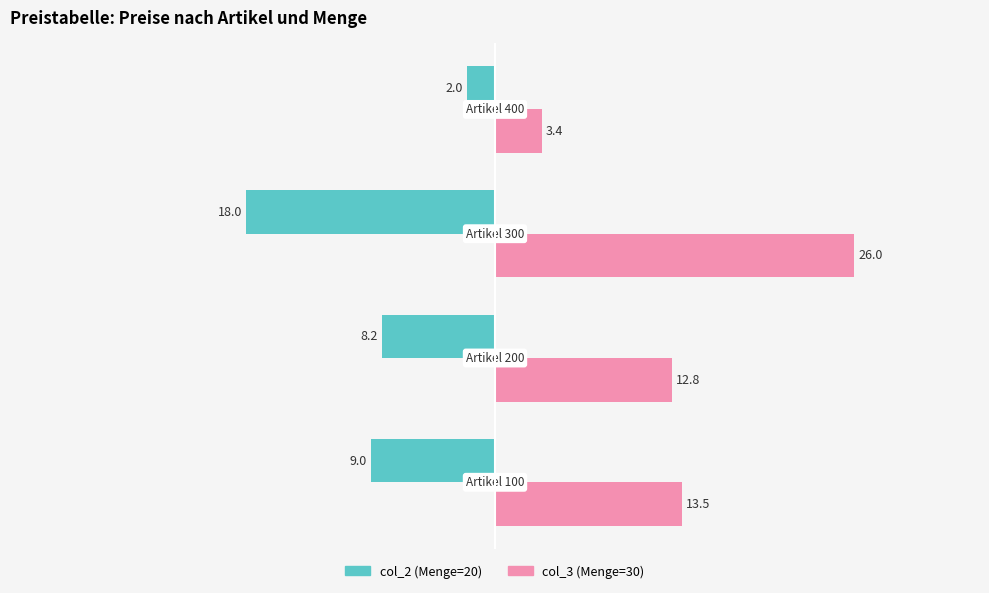

What is the difference between the maximum and minimum values in the col_2 (Menge=20) series?

16.0